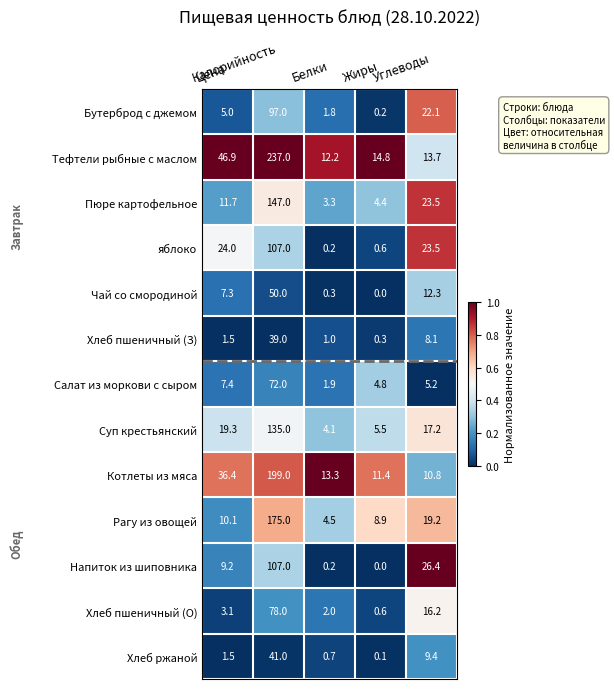

What is the difference between the maximum and minimum values in the Рагу из овощей series?

170.5